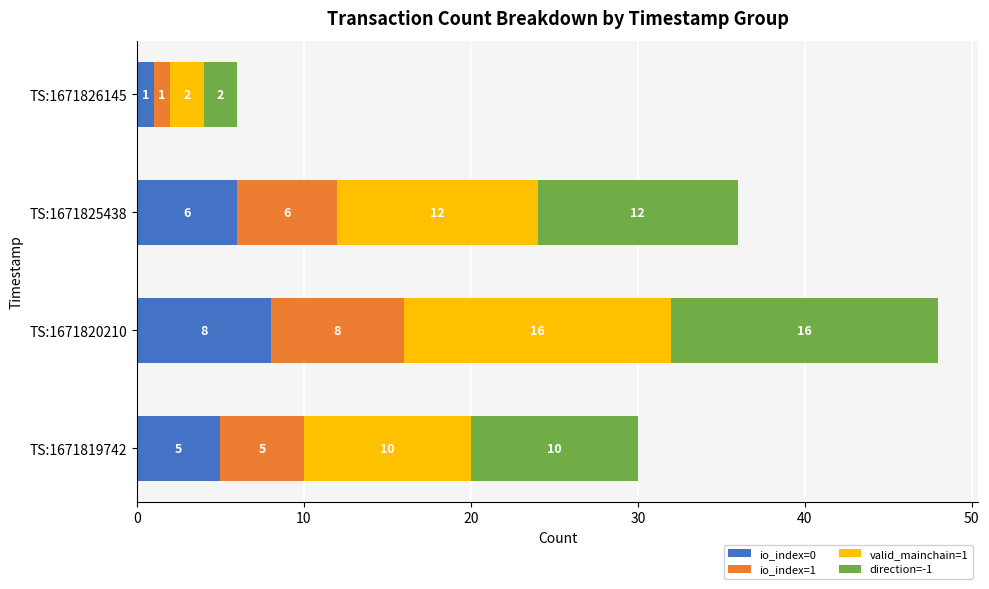

Which category has the highest value in the io_index=0 series?

TS:1671820210